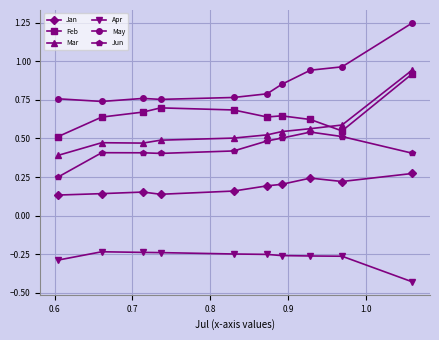

True or false: Feb and May cross at least once.

False